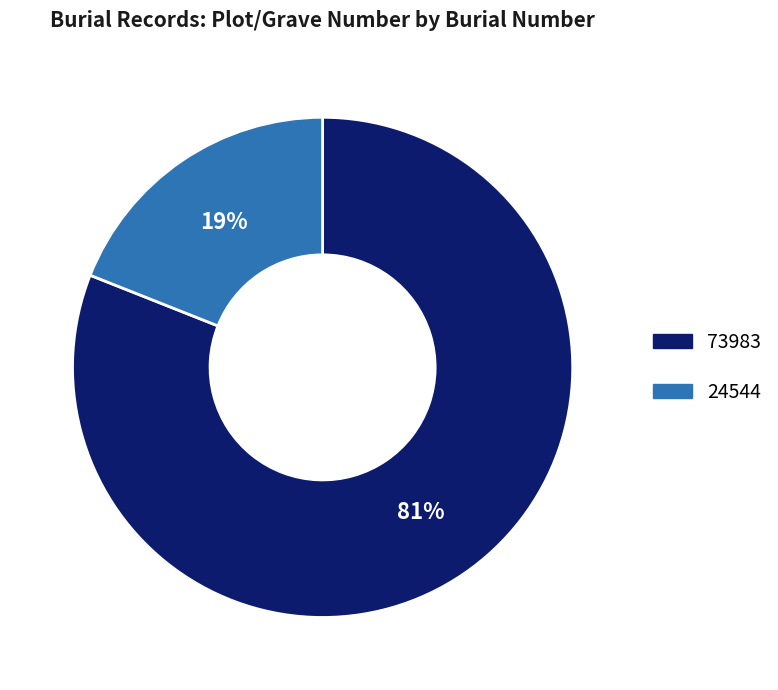

Which slice is the smallest?

24544